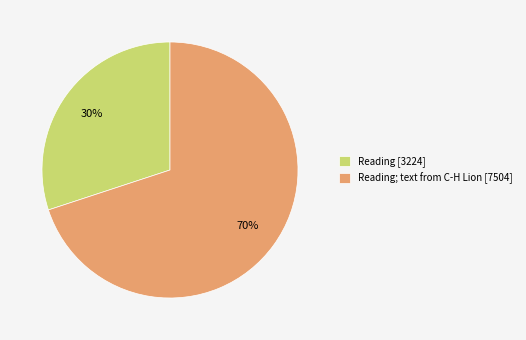

What percentage is the Reading; text from C-H Lion [7504] slice, to the nearest percent?

70%